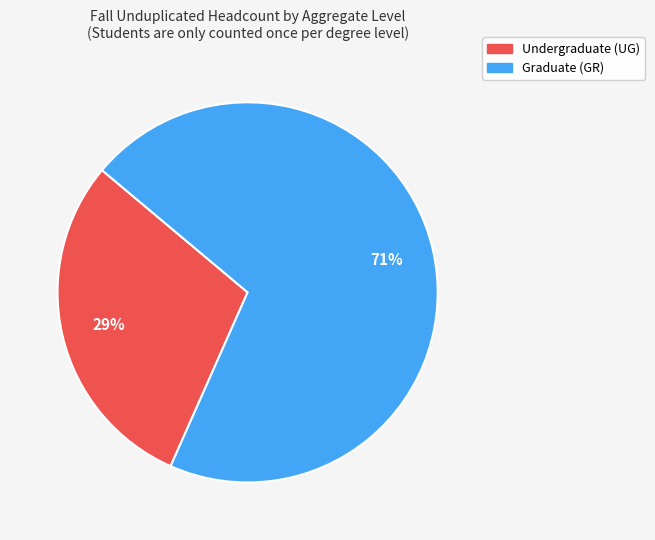

Is there any slice that represents more than half of the pie?

Yes